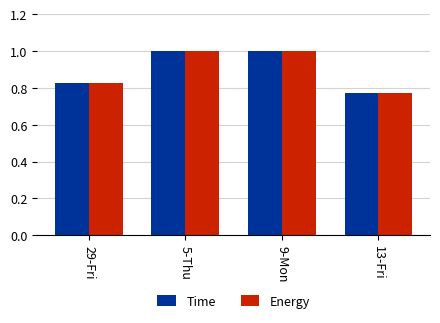

At which label is Time closest to 0?

13-Fri